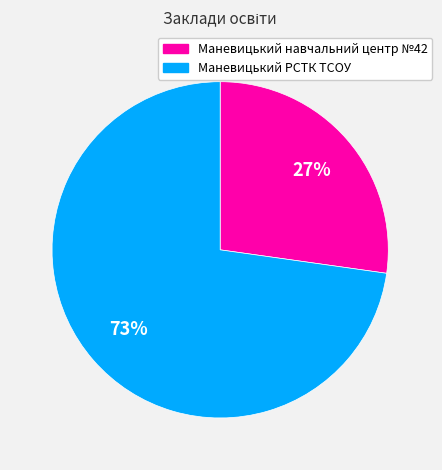

Do Маневицький РСТК ТСОУ and Маневицький навчальний центр №42 together represent more than half of the pie?

Yes